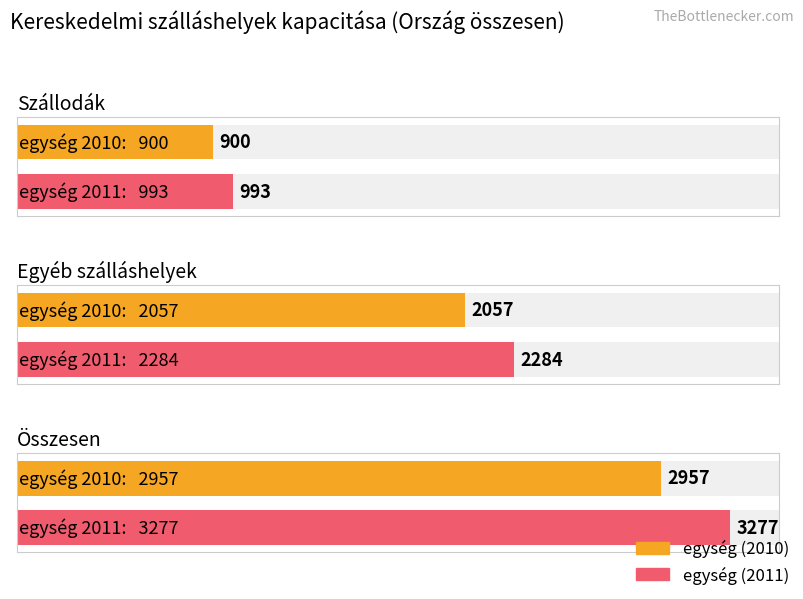

Count the number of categories in the chart.

3